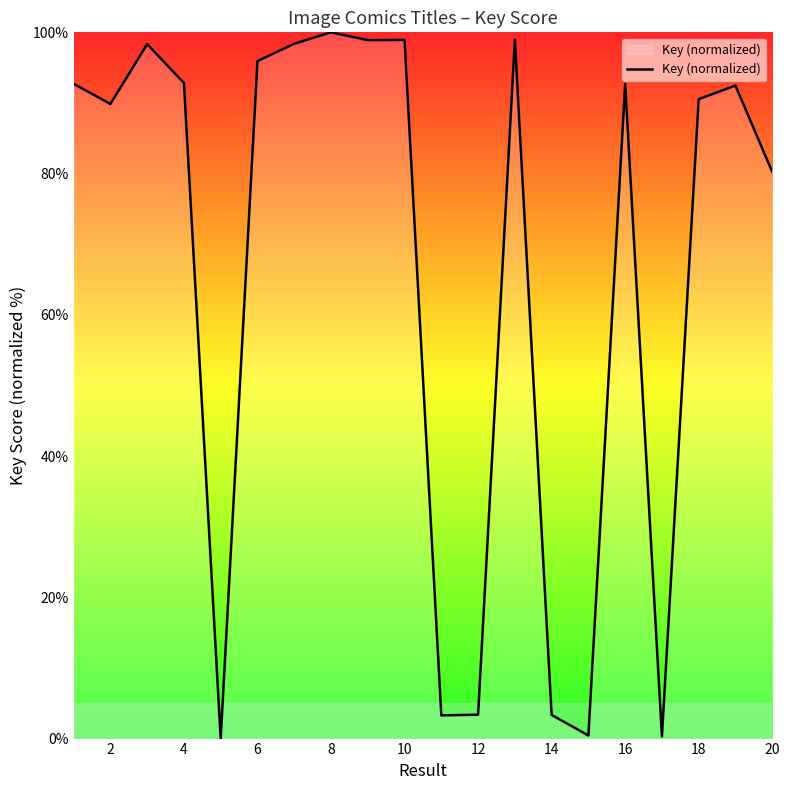

How many values are below 92?

9